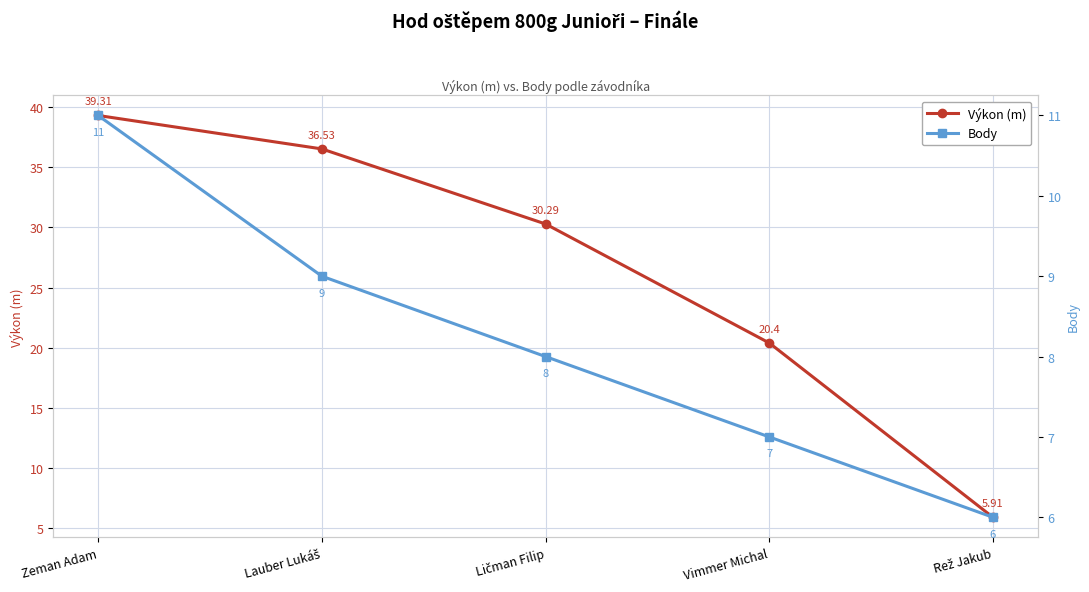

How many intersections are there between Body and Výkon (m)?

1